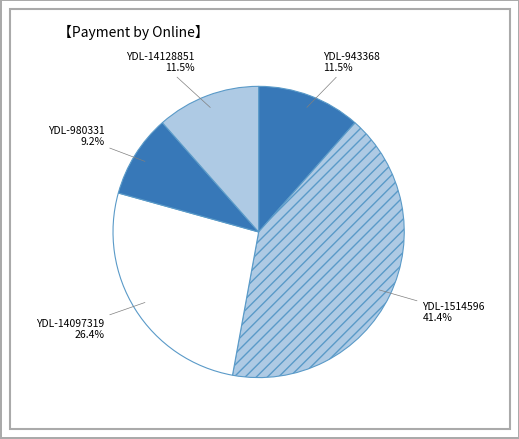

Which has a higher value, YDL-980331 or YDL-943368?

YDL-943368